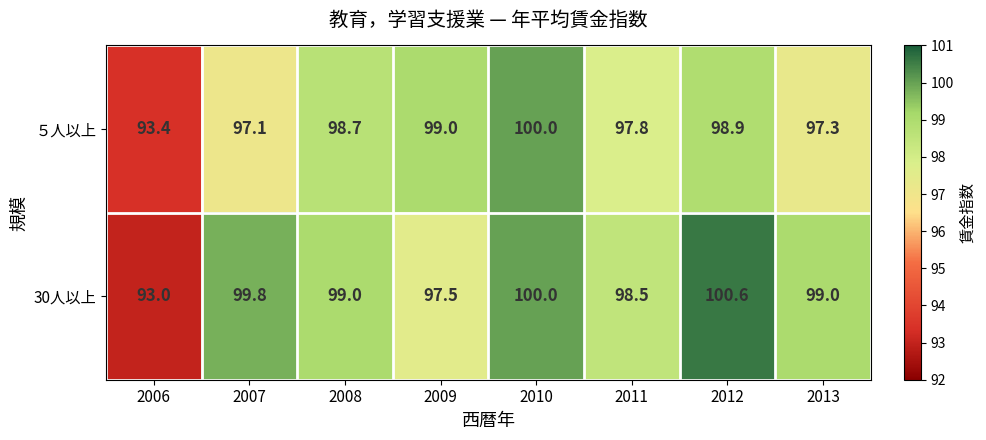

The 30人以上 series shows 171.2 at 2009. True or false?

False